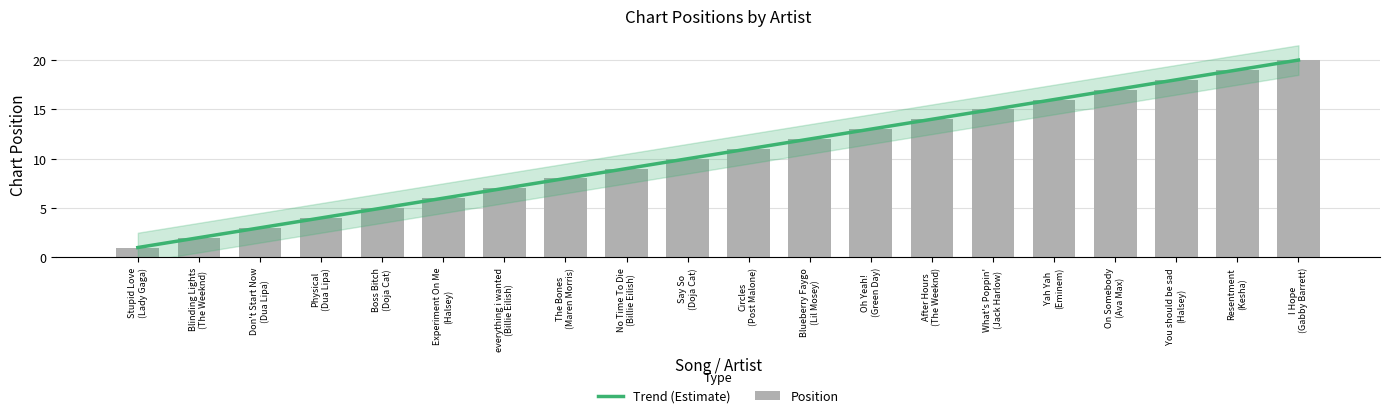

What is the smallest value displayed?

1